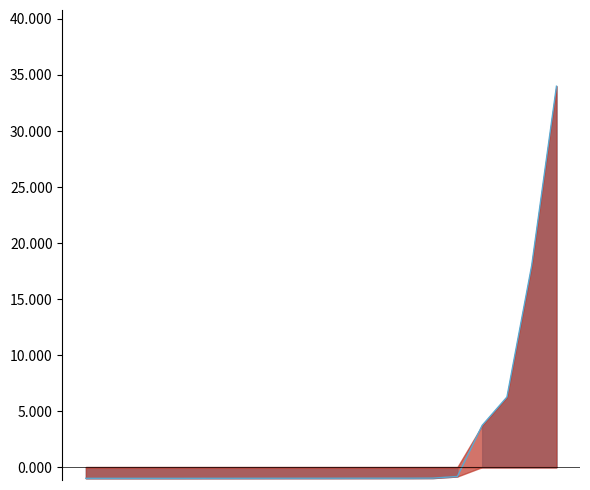

Is it true that Fee equals 1.0 at 2017-07-05?

True